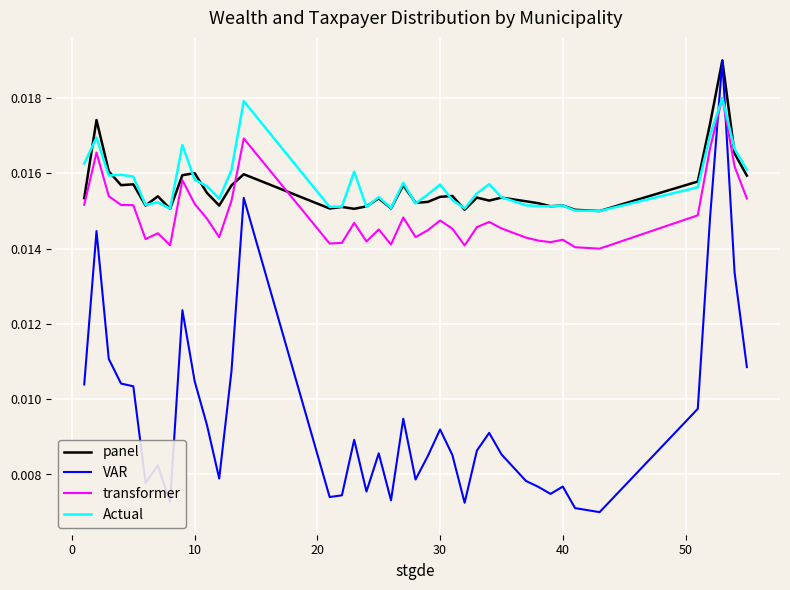

After their last crossing, which series has the higher values: transformer or VAR?

transformer